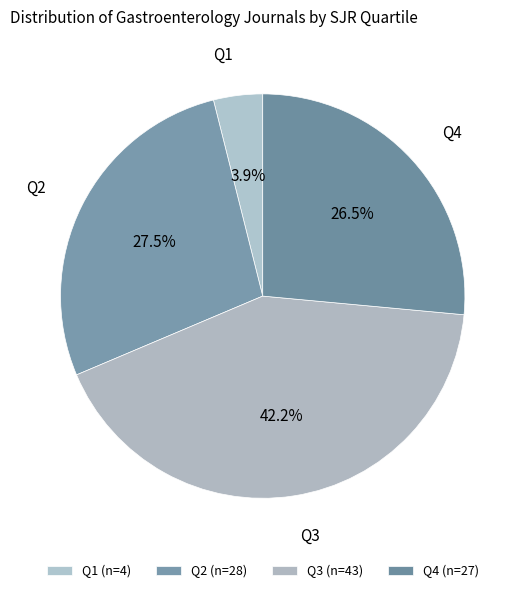

Count the number of slices in the pie.

4